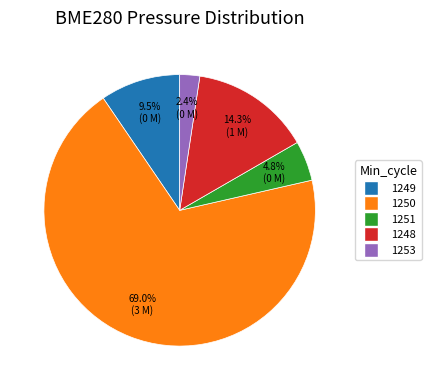

What portion of the pie excludes 1250?

31.0%